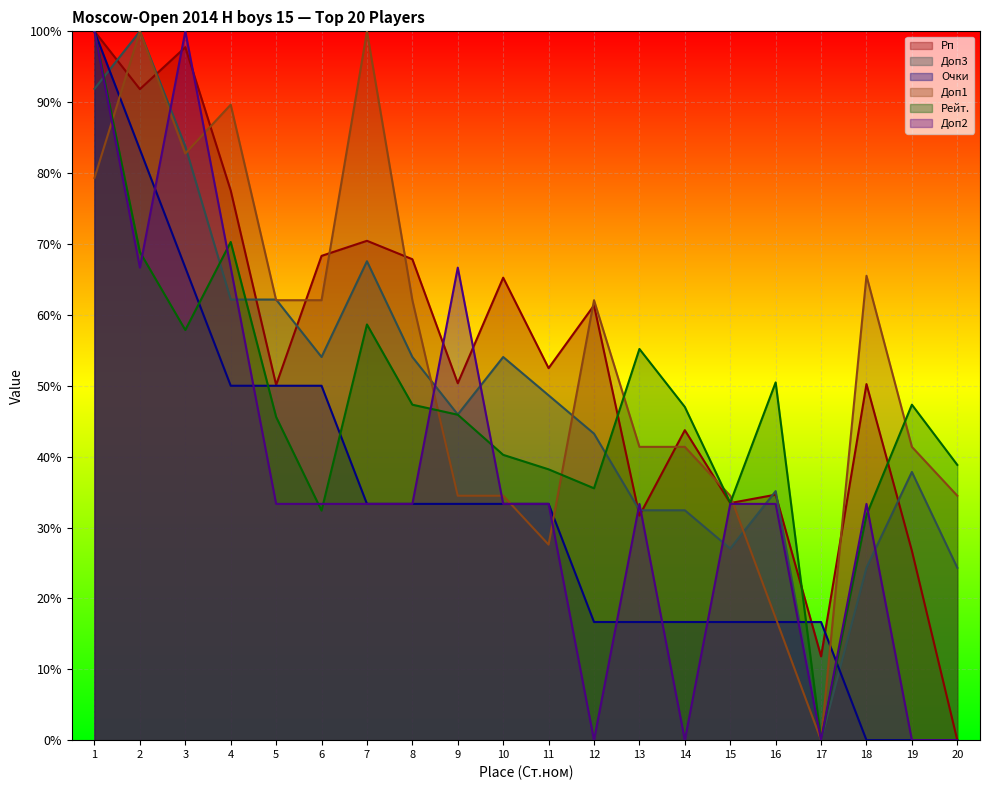

Does the chart display data point markers on the line(s)?

No